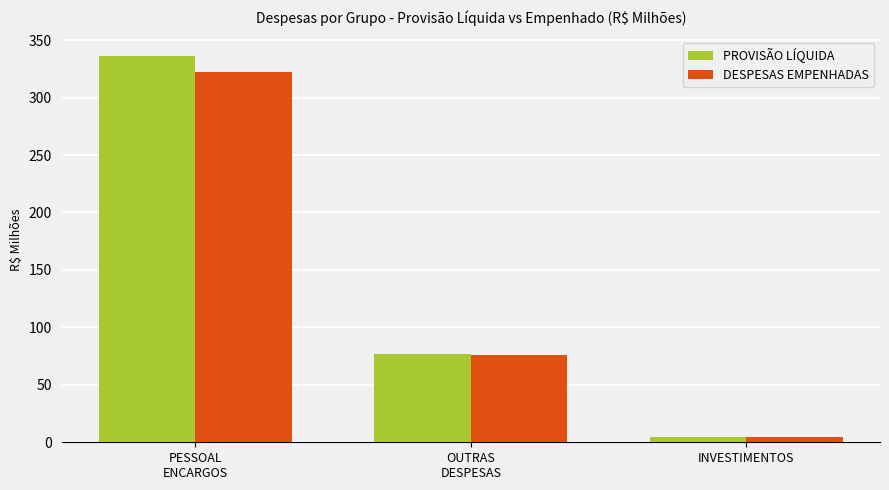

What position from the left is PESSOAL
ENCARGOS?

1